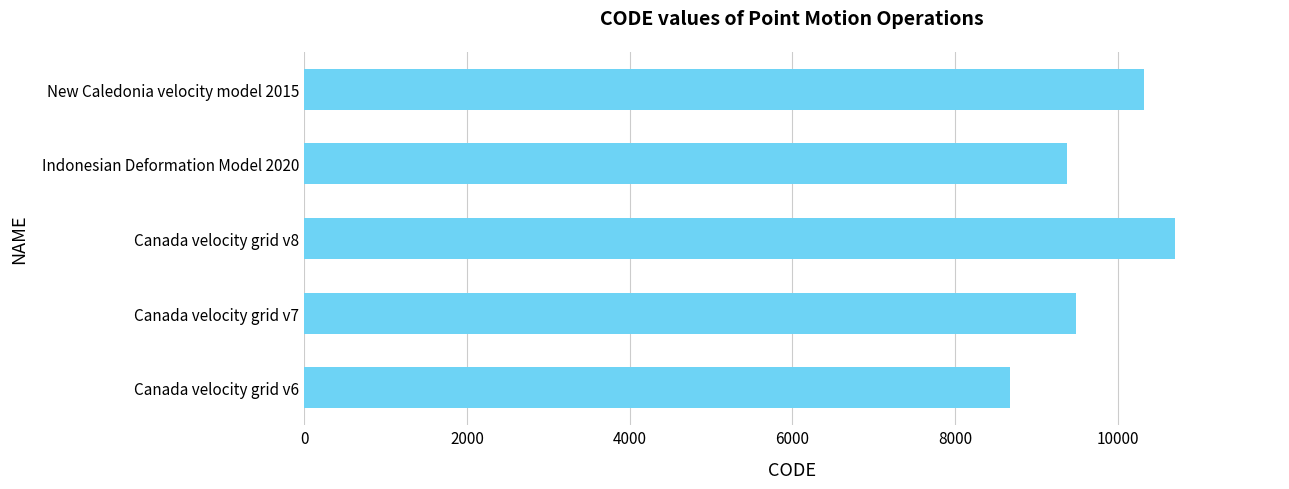

Where is the data nearest to the value 9691?

Canada velocity grid v7